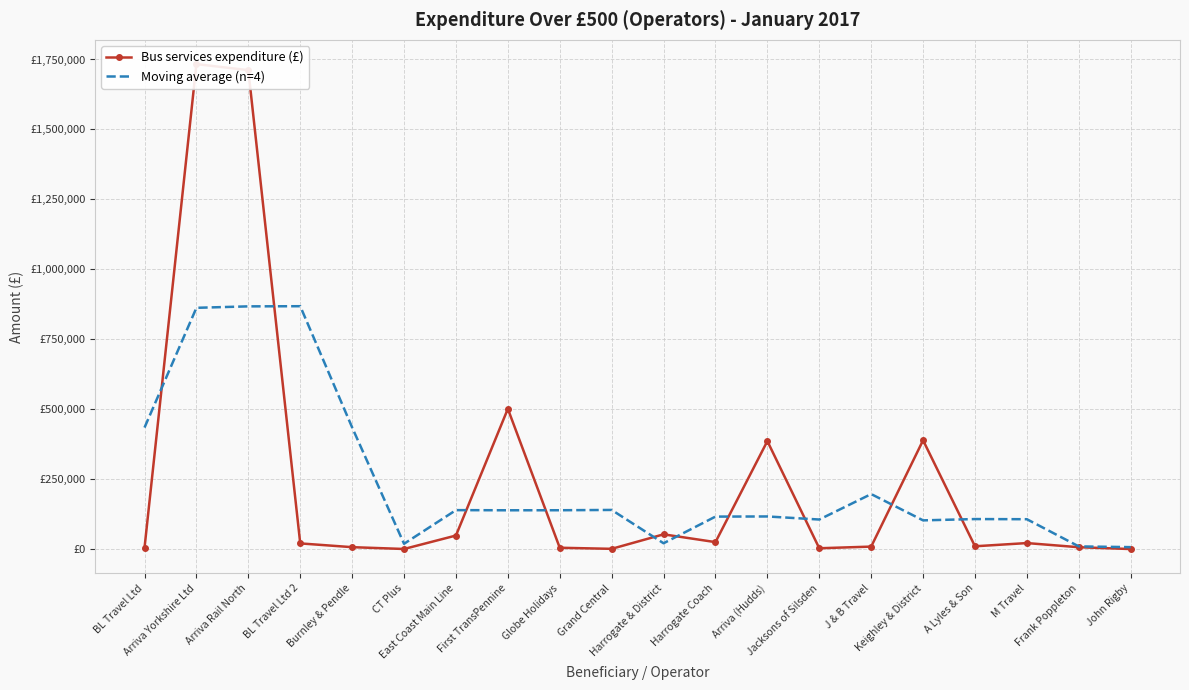

What is the sum of the Bus services expenditure (£) values at Arriva Rail North and BL Travel Ltd?

1716838.0